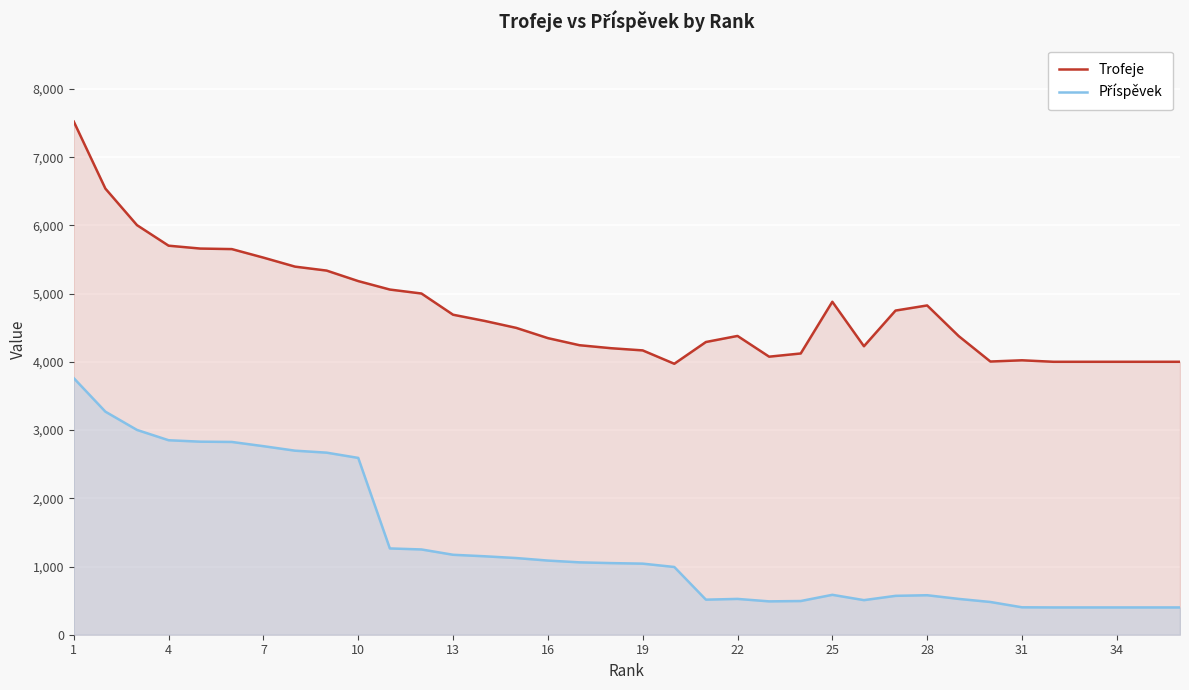

What is the greatest value displayed?

7522